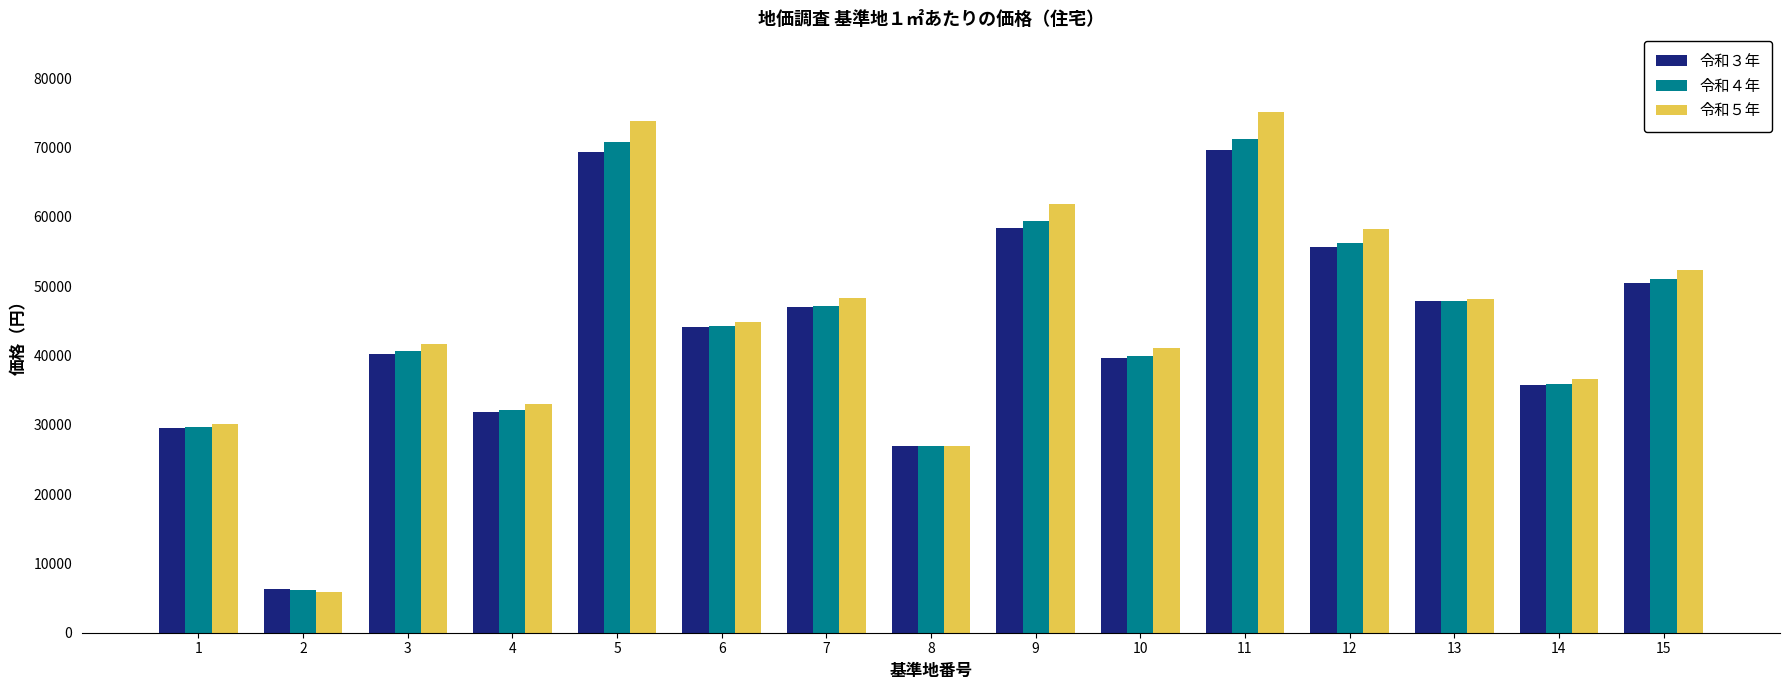

What is the spread (max minus min) of values at 7?

1300